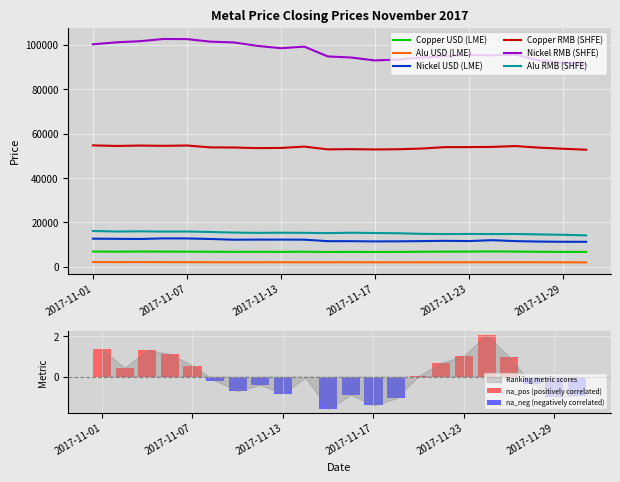

The value of Copper RMB (SHFE) at 2017-11-06 is 54480.0. True or false?

True